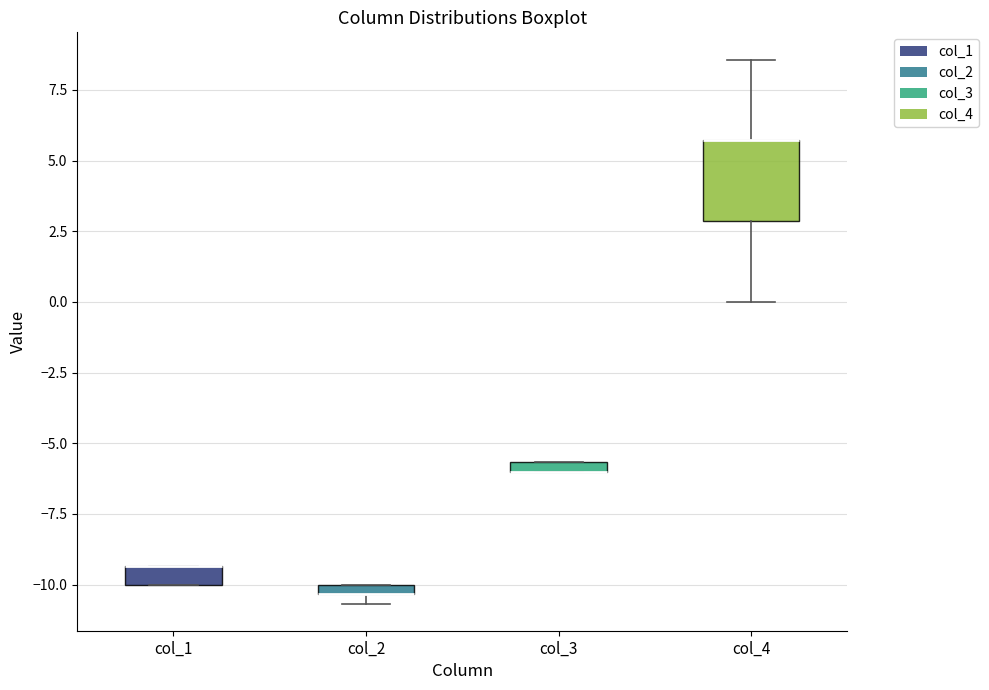

Where is the lower edge of the box for col_2 on the y-axis? The values are not printed on the chart, so give them approximately, as read against the axis.

-10.5